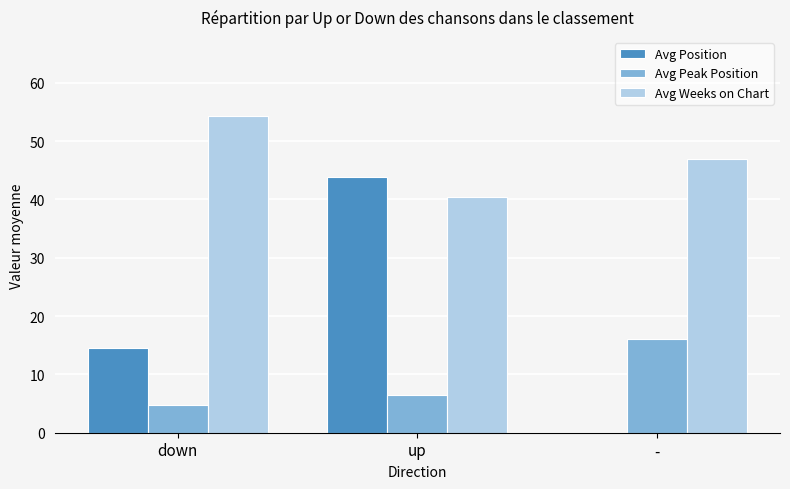

Count the number of data series in this chart.

3